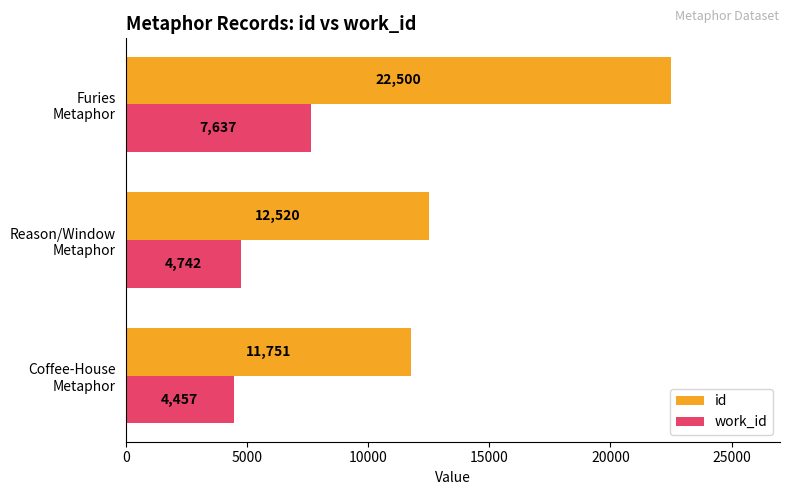

What is the difference between the maximum and minimum values in the work_id series?

3180